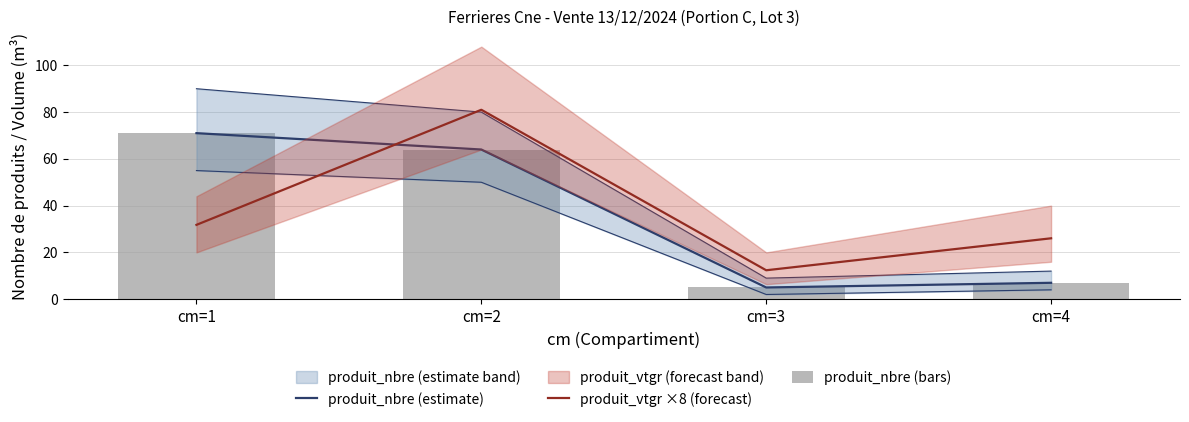

The value of produit_nbre (bars) at cm=1 is 119.6. True or false?

False